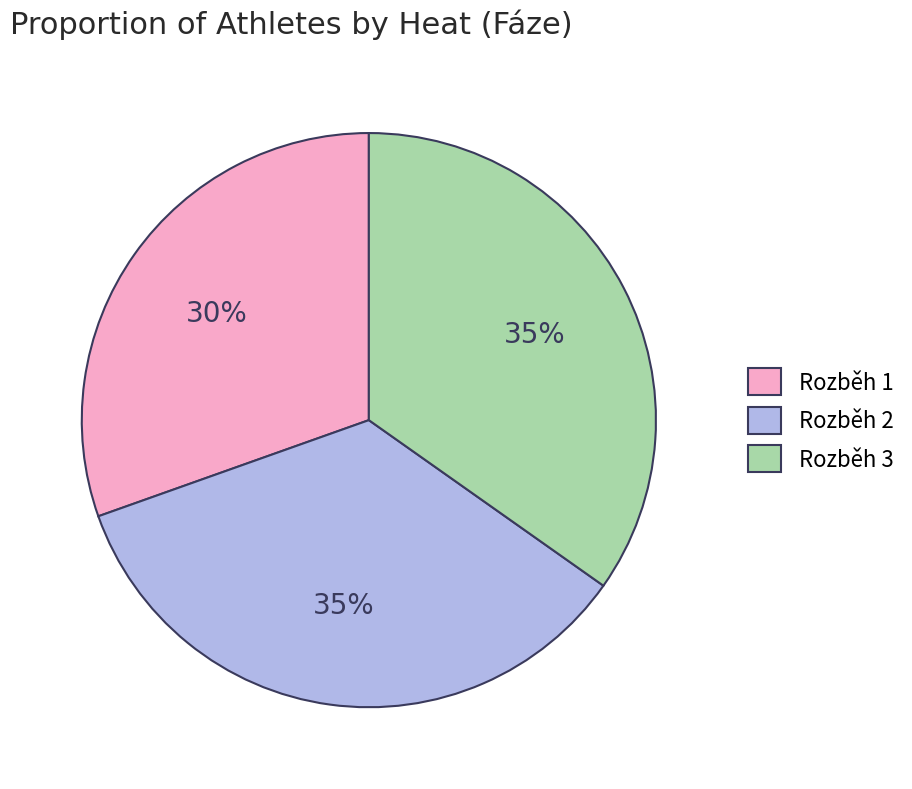

To the nearest percent, what is the combined percentage of Rozběh 2 and Rozběh 1?

65%